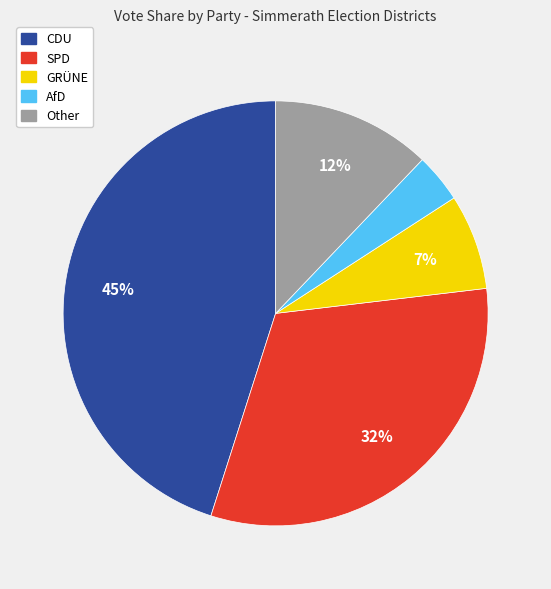

What percentage is the SPD slice, to the nearest percent?

32%